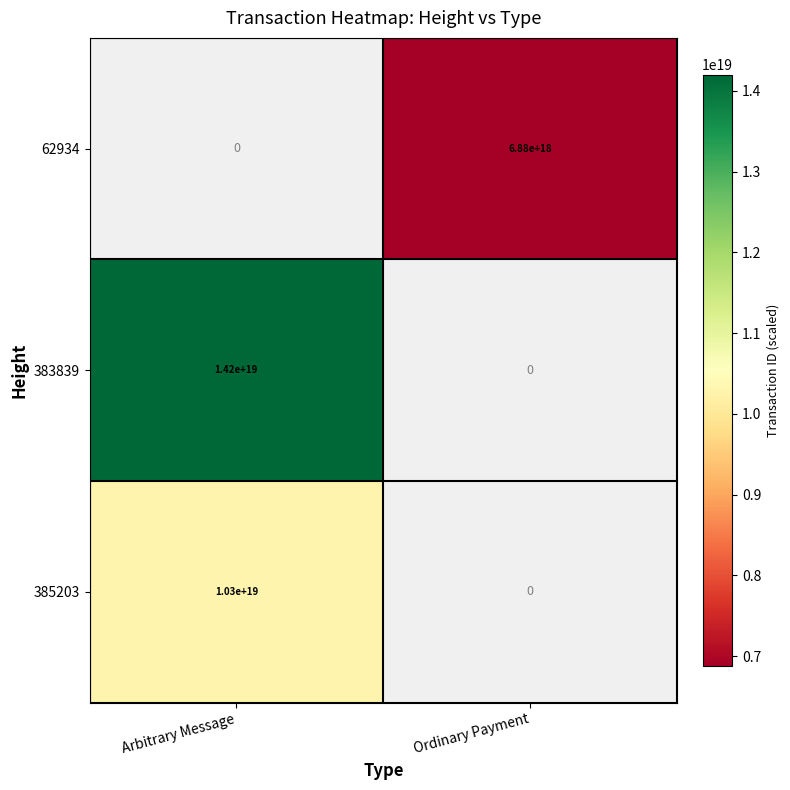

Count the number of data series in this chart.

3